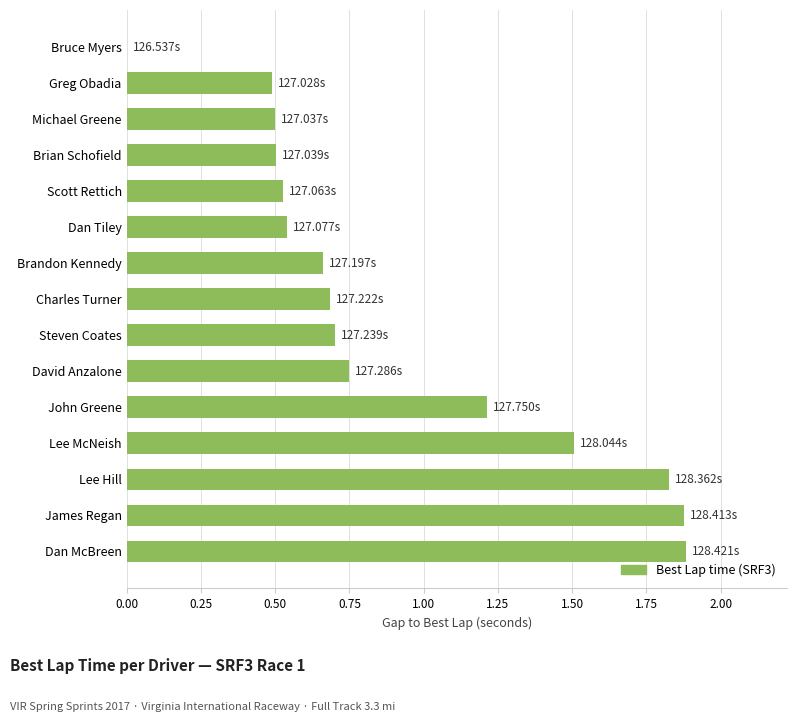

What is the sum of the values at David Anzalone and Lee Hill?

2.6